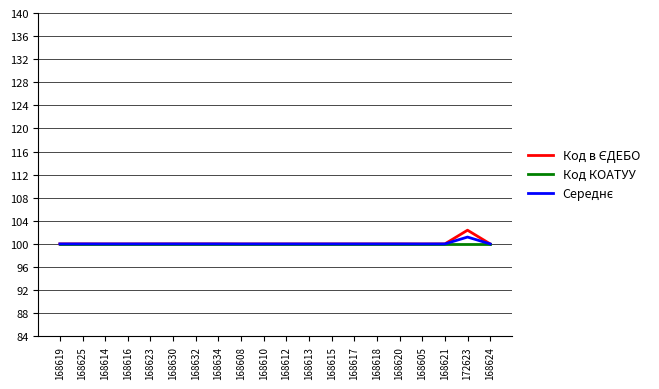

What position from the right is 168632?

14